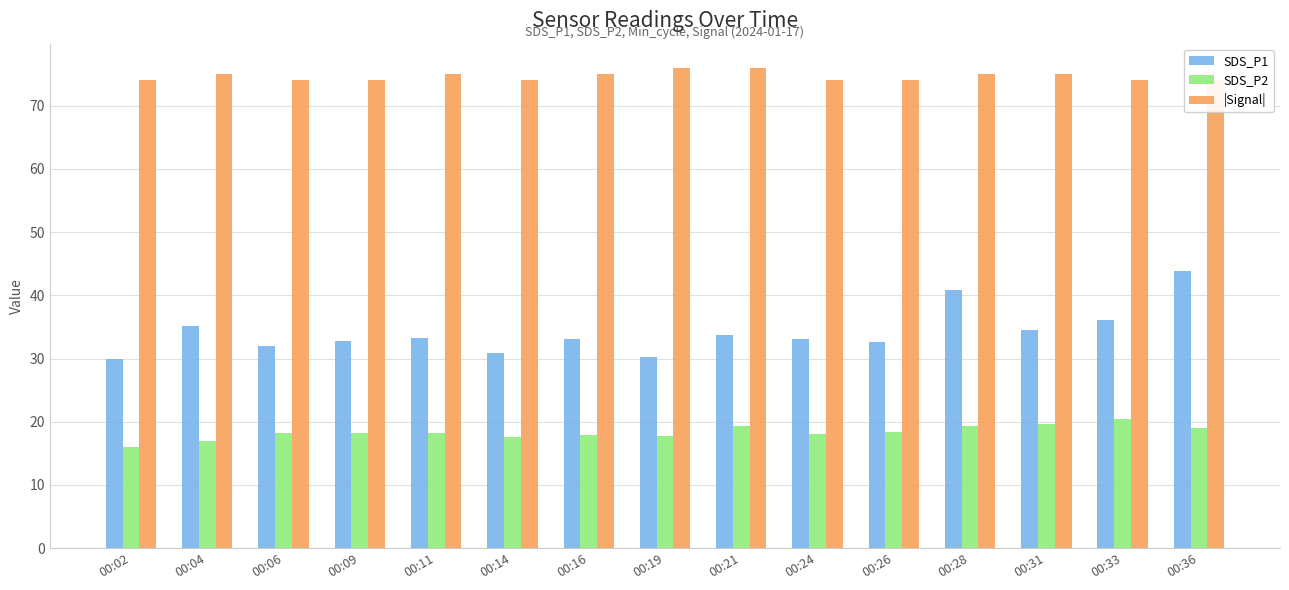

At which category does the chart reach its peak across all series?

00:19